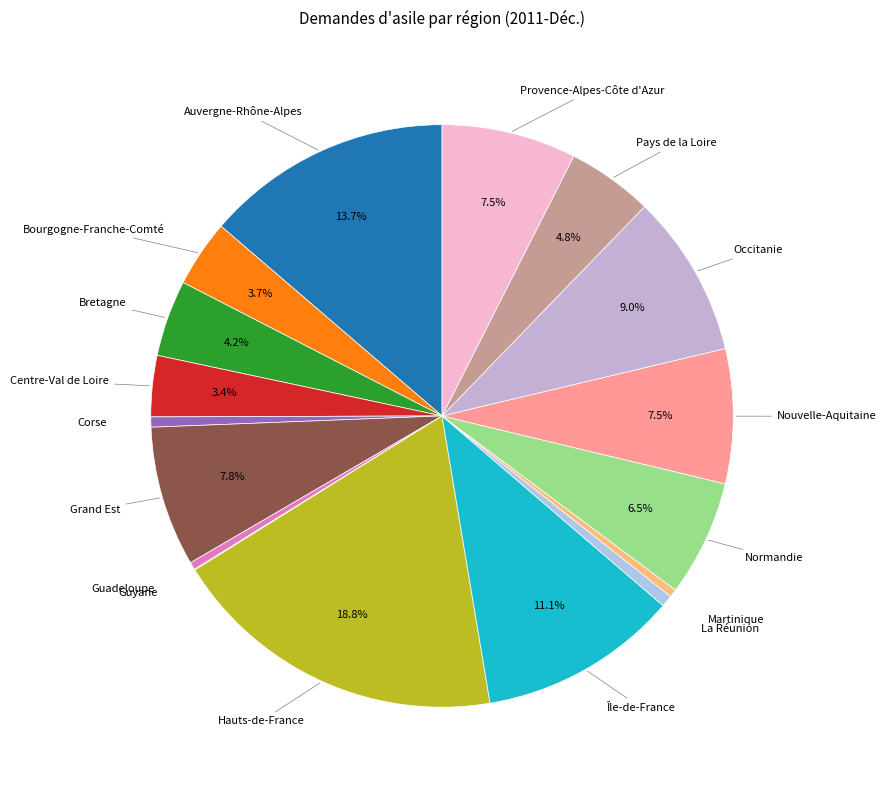

Combined, do Bretagne and Grand Est account for over 50%?

No